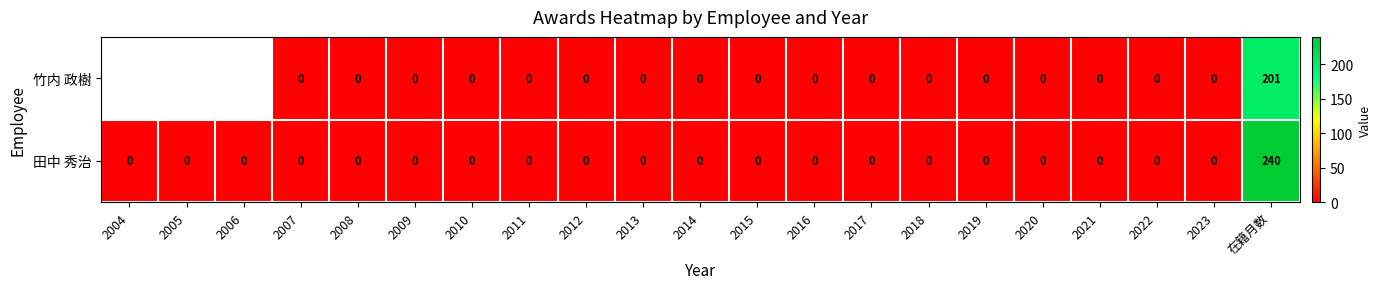

Which has a higher value, 2009 or 2013?

2009